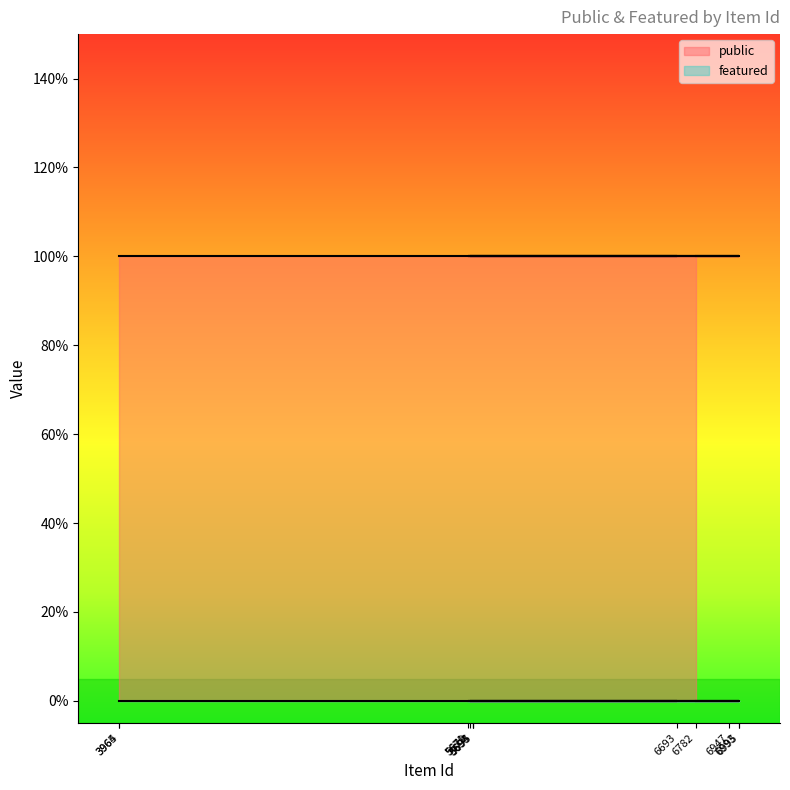

What is the label of the 10th point from the right?

6693